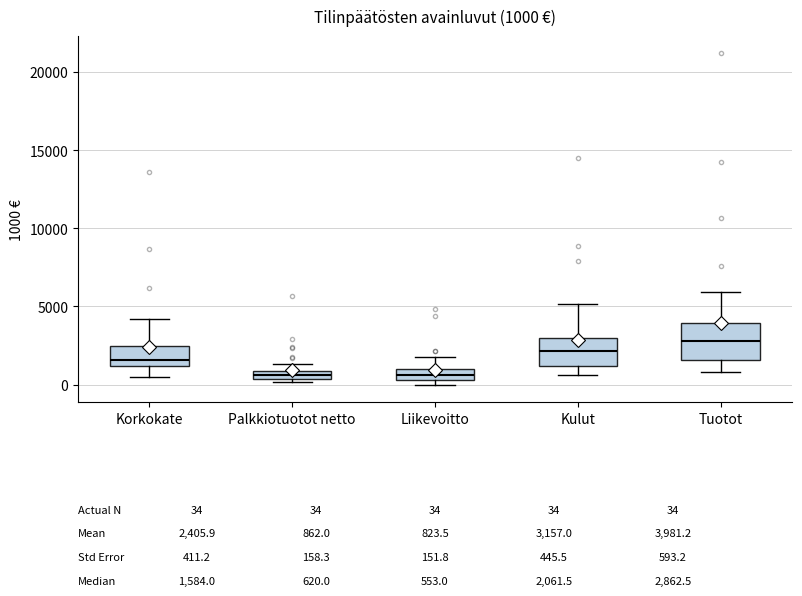

Which box is the tallest, from its lower edge to its upper edge?

Tuotot